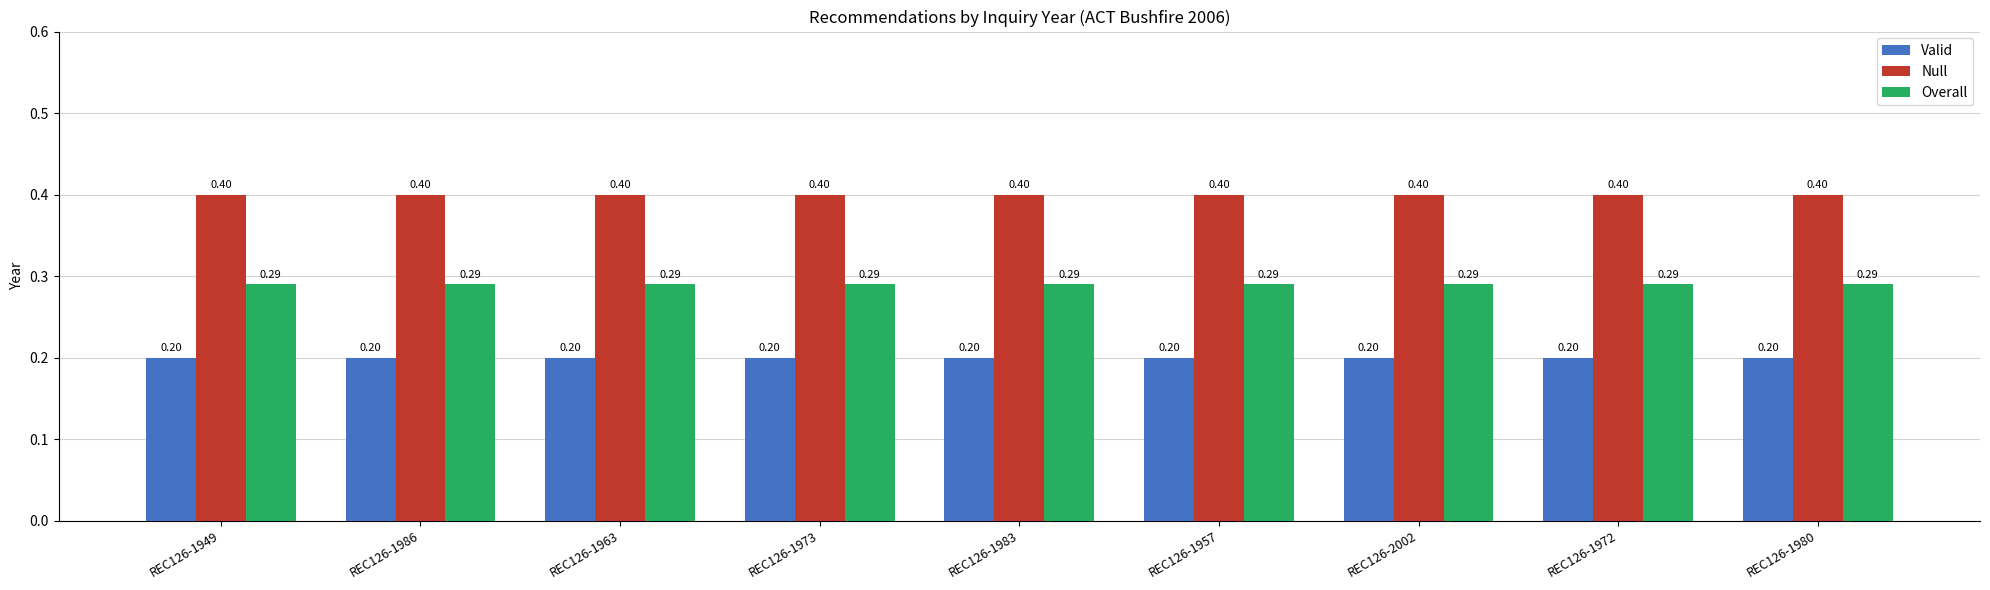

True or false: Null has a value of 0.6 at REC126-1972.

False